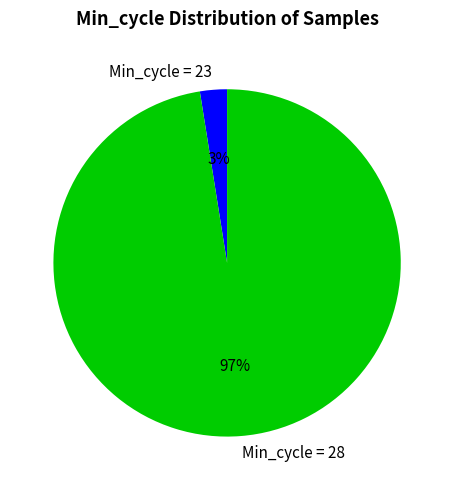

Does Min_cycle = 28 represent more than half of the total?

Yes